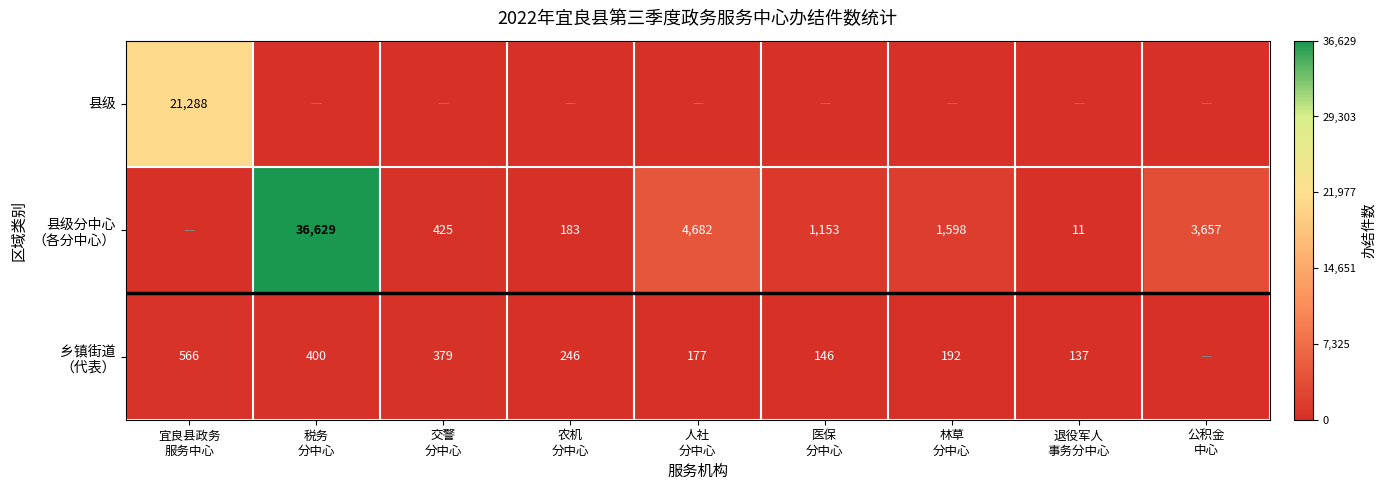

How many series are shown in this chart?

3